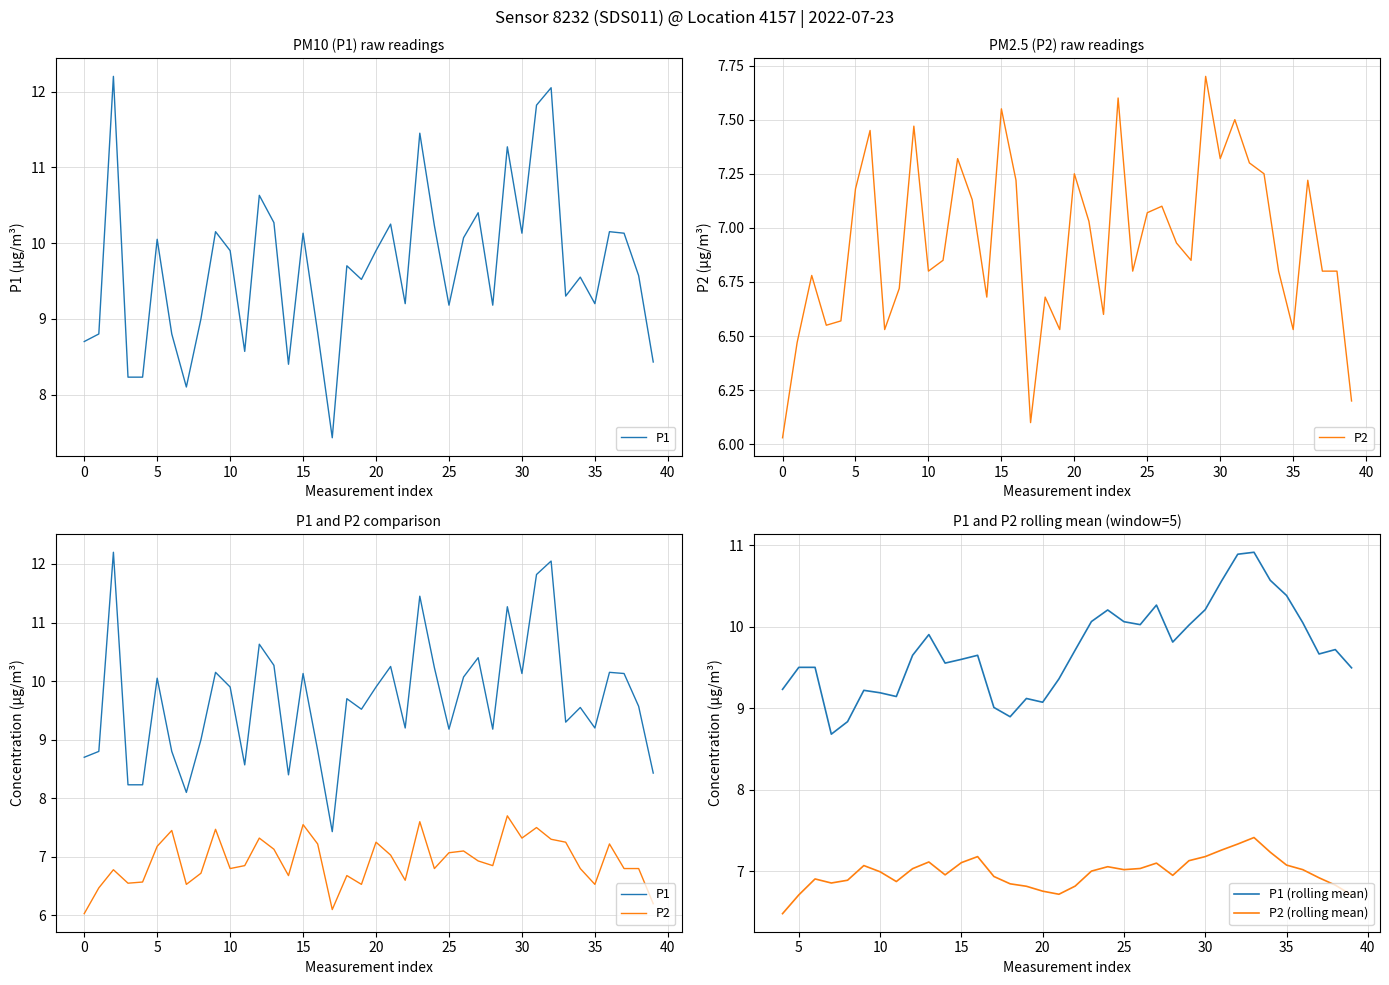

Rank the series at 14:00 from lowest to highest value.

P2, P1